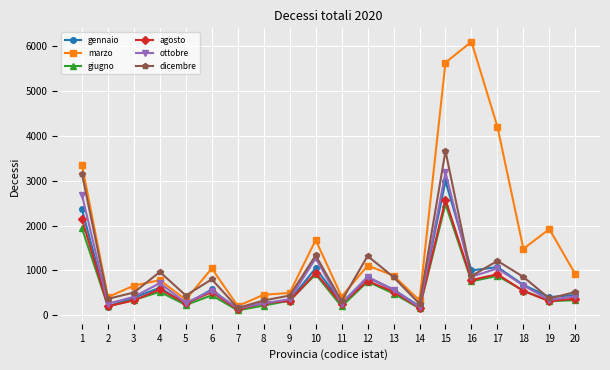

How many interior local peaks does the giugno series have?

6